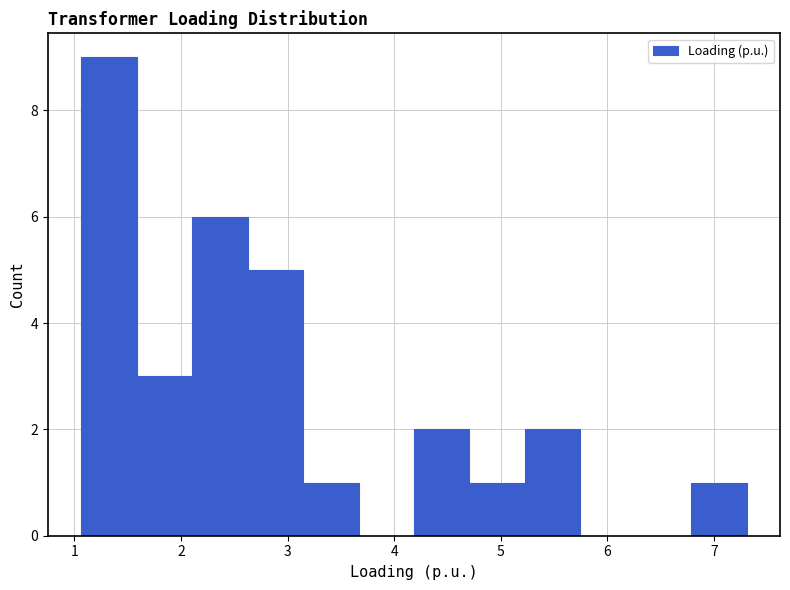

Reading left to right, transcribe this chart: for each bar, give the range it covers on the x-axis and its height. Neither the bar edges nor the heights are printed on the chart, so give them approximately, as read against the axes.

1.1 to 1.6: 9
1.6 to 2.1: 3
2.1 to 2.6: 6
2.6 to 3.1: 5
3.1 to 3.7: 1
3.7 to 4.2: 0
4.2 to 4.7: 2
4.7 to 5.2: 1
5.2 to 5.7: 2
5.7 to 6.3: 0
6.3 to 6.8: 0
6.8 to 7.3: 1